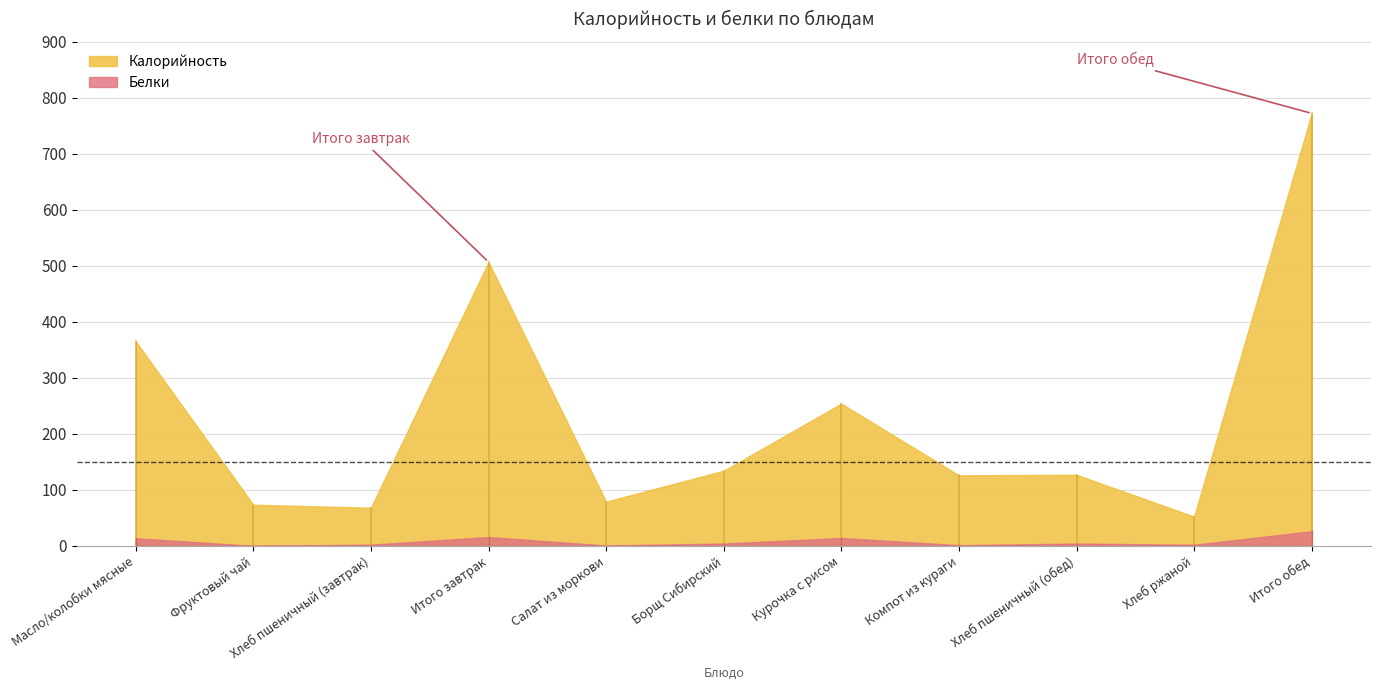

At which category does the chart reach its peak across all series?

Итого обед